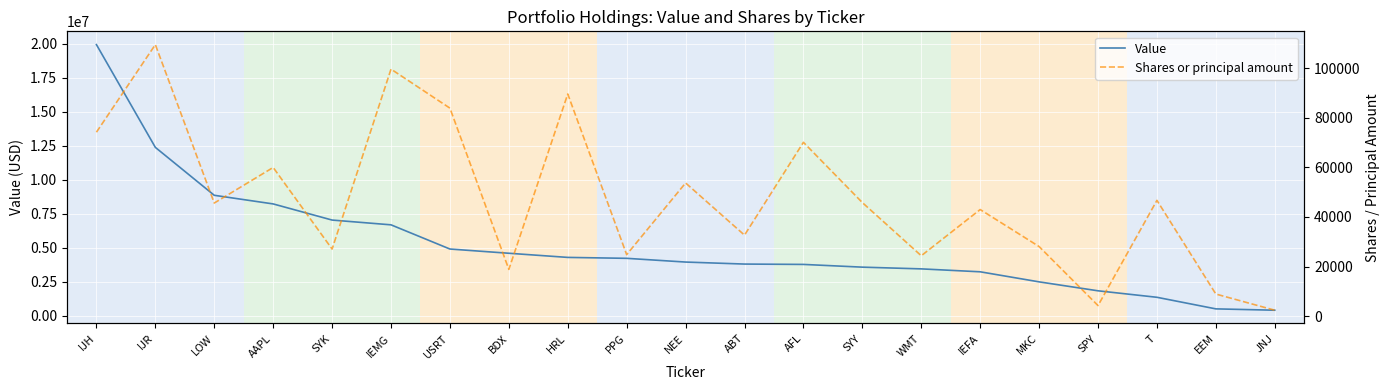

What is the minimum value for Shares or principal amount?

2380